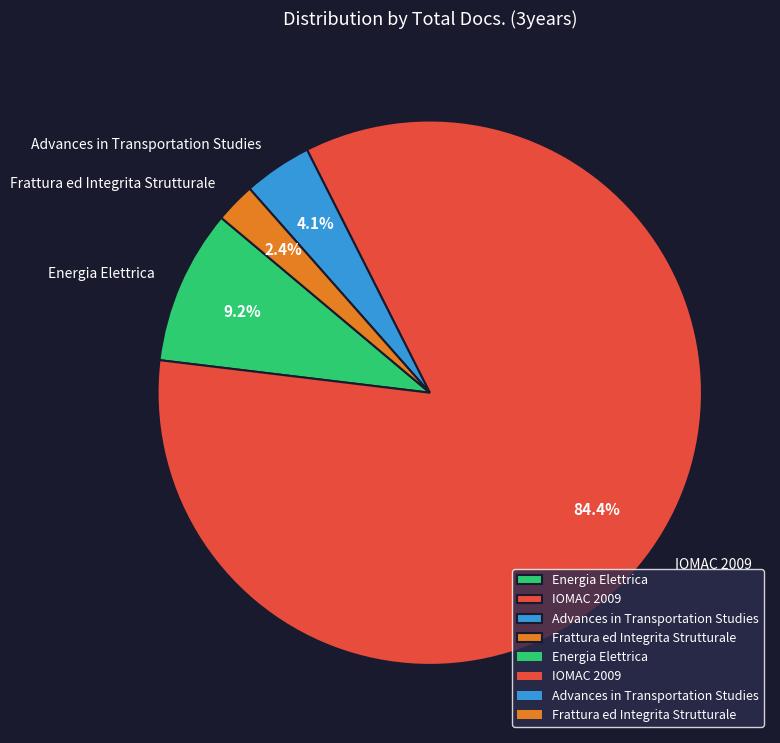

Which slice is the largest?

IOMAC 2009